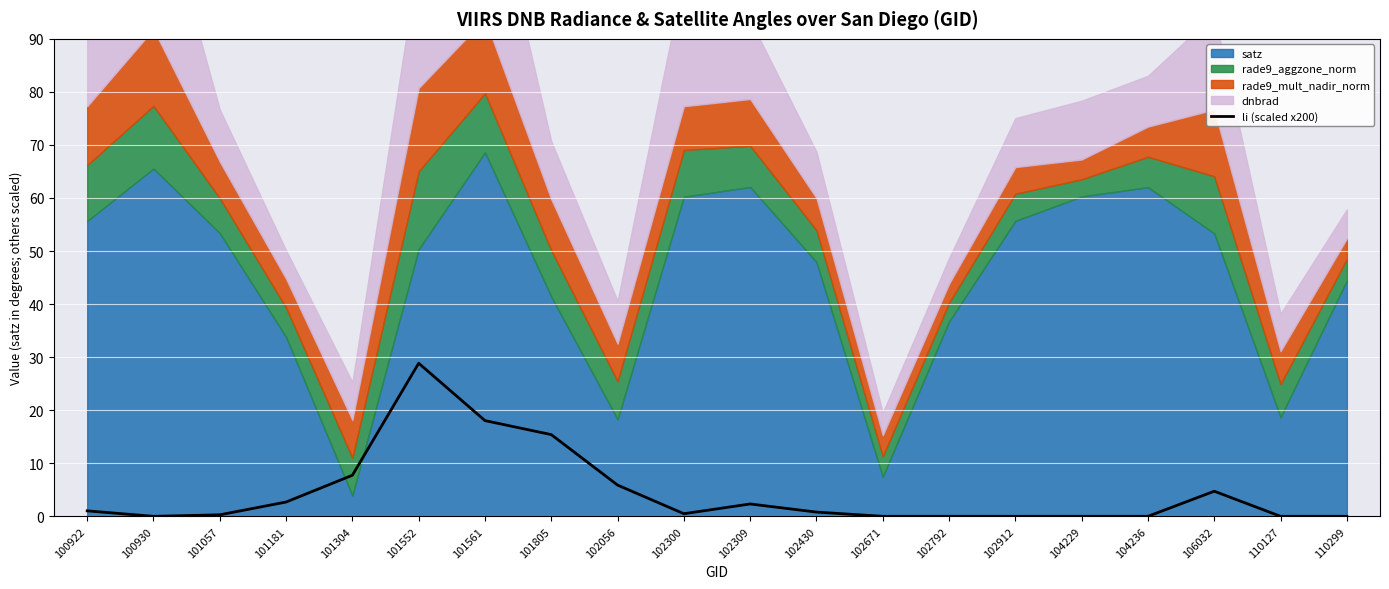

List the labels in order of value, smallest first.

102912, 104236, 110127, 102792, 104229, 110299, 102671, 100930, 101057, 102300, 102430, 100922, 102309, 101181, 106032, 102056, 101304, 101805, 101561, 101552